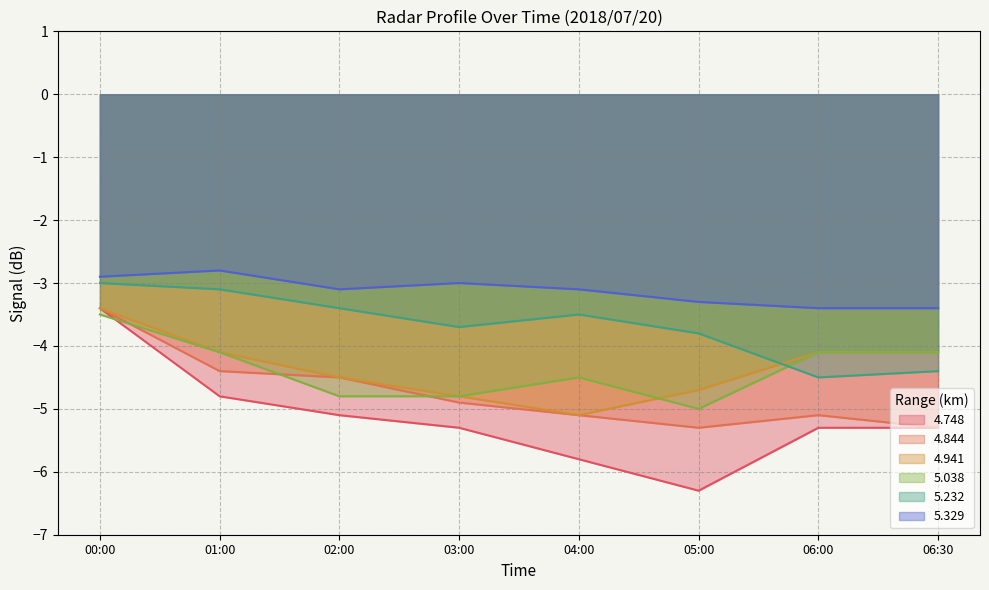

Which has a higher value, 06:30 or 03:00?

06:30